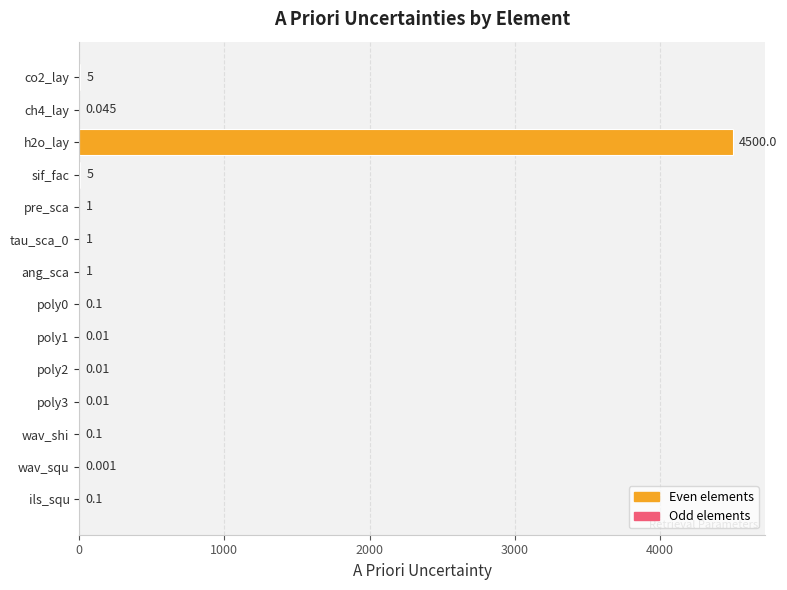

Between poly2 and ang_sca, which is larger?

ang_sca